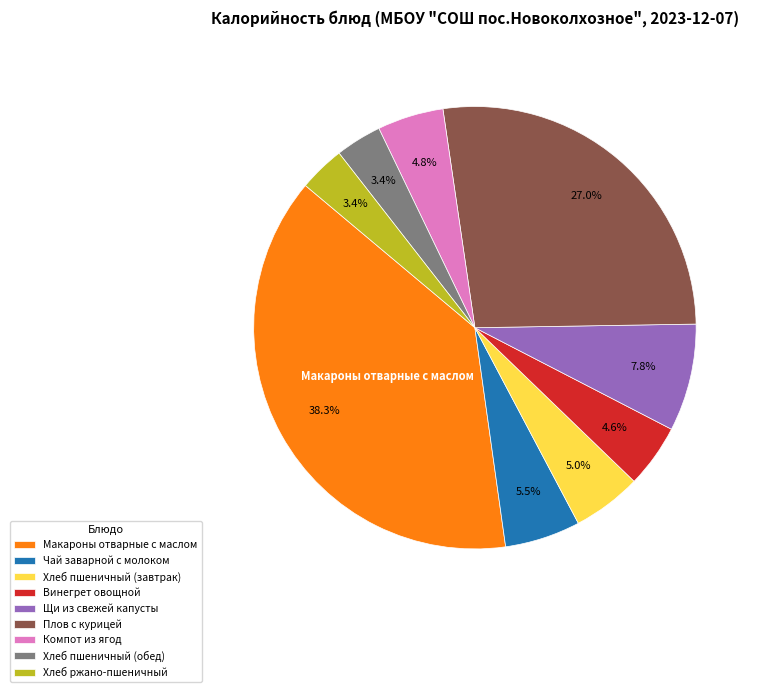

How many segments does this pie chart have?

9